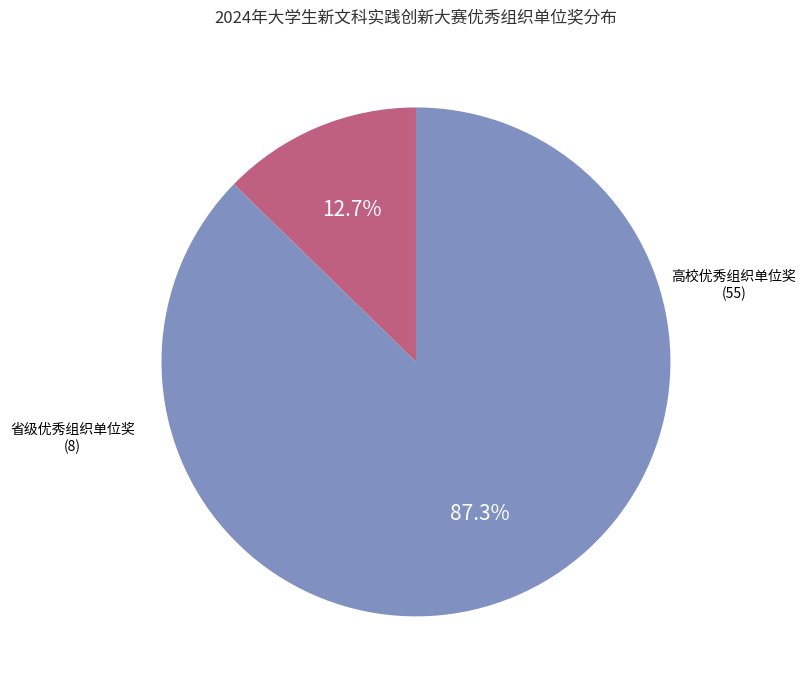

Rank the categories by value from lowest to highest.

省级优秀组织单位奖, 高校优秀组织单位奖